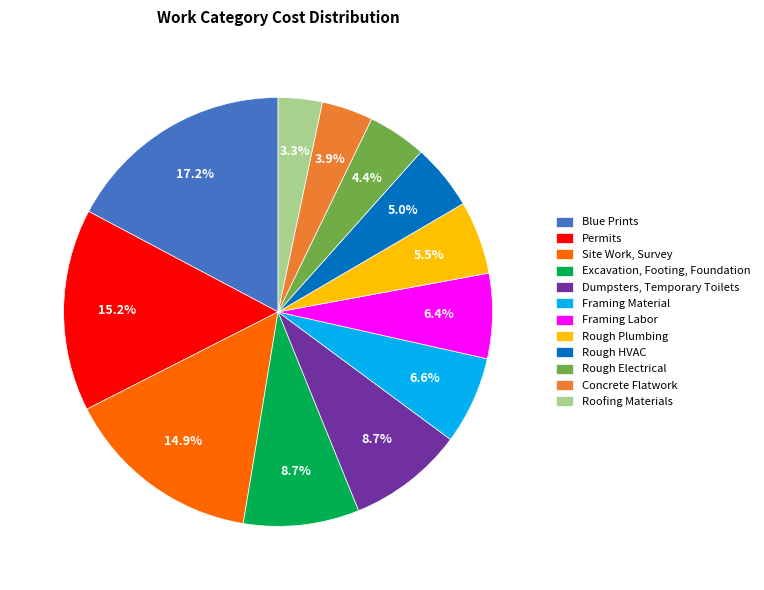

How many slices are in this pie chart?

12